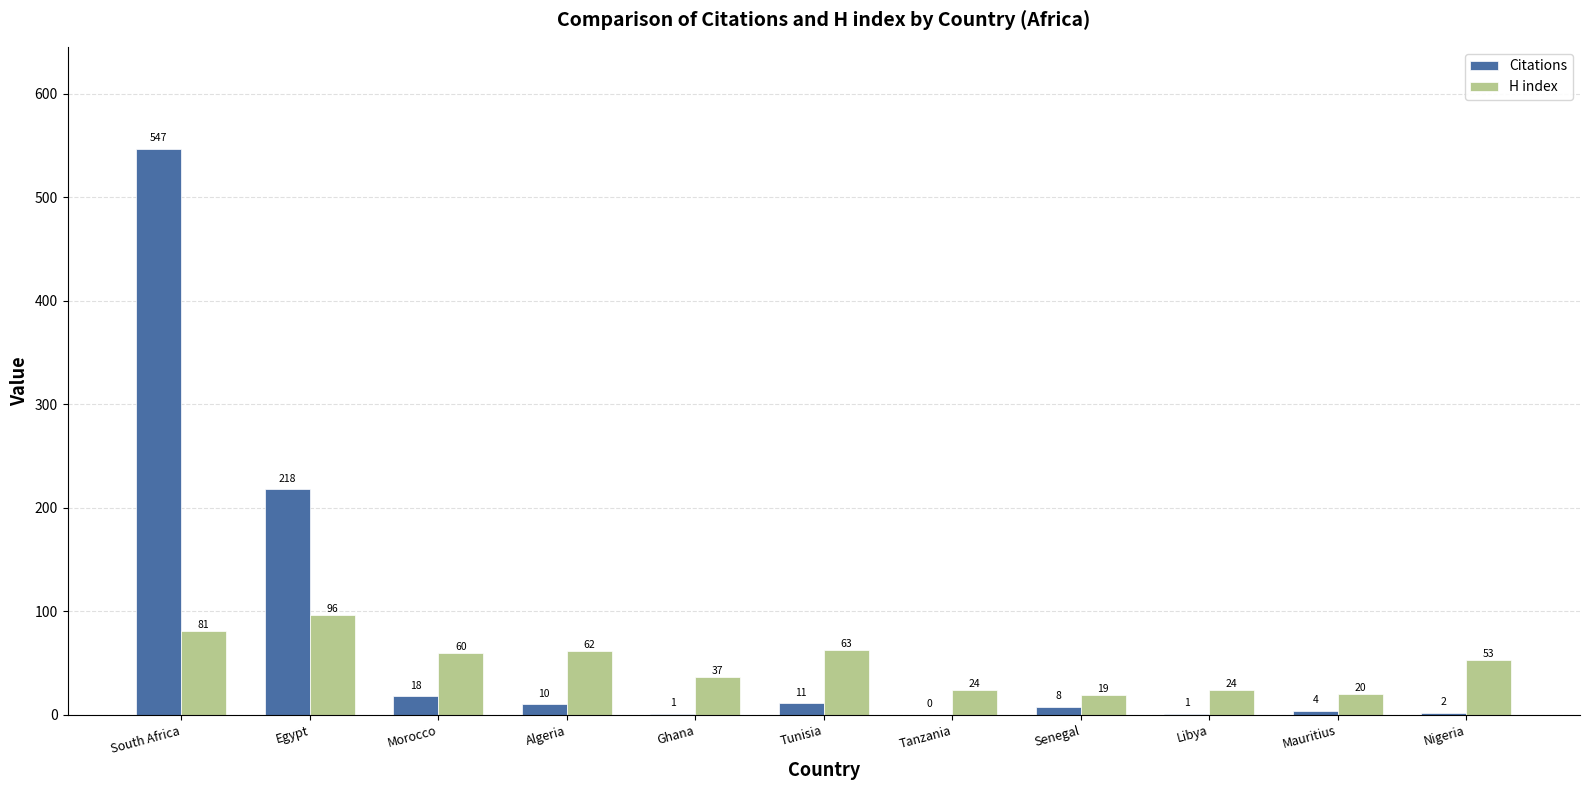

What is the total value across all series at Mauritius?

24